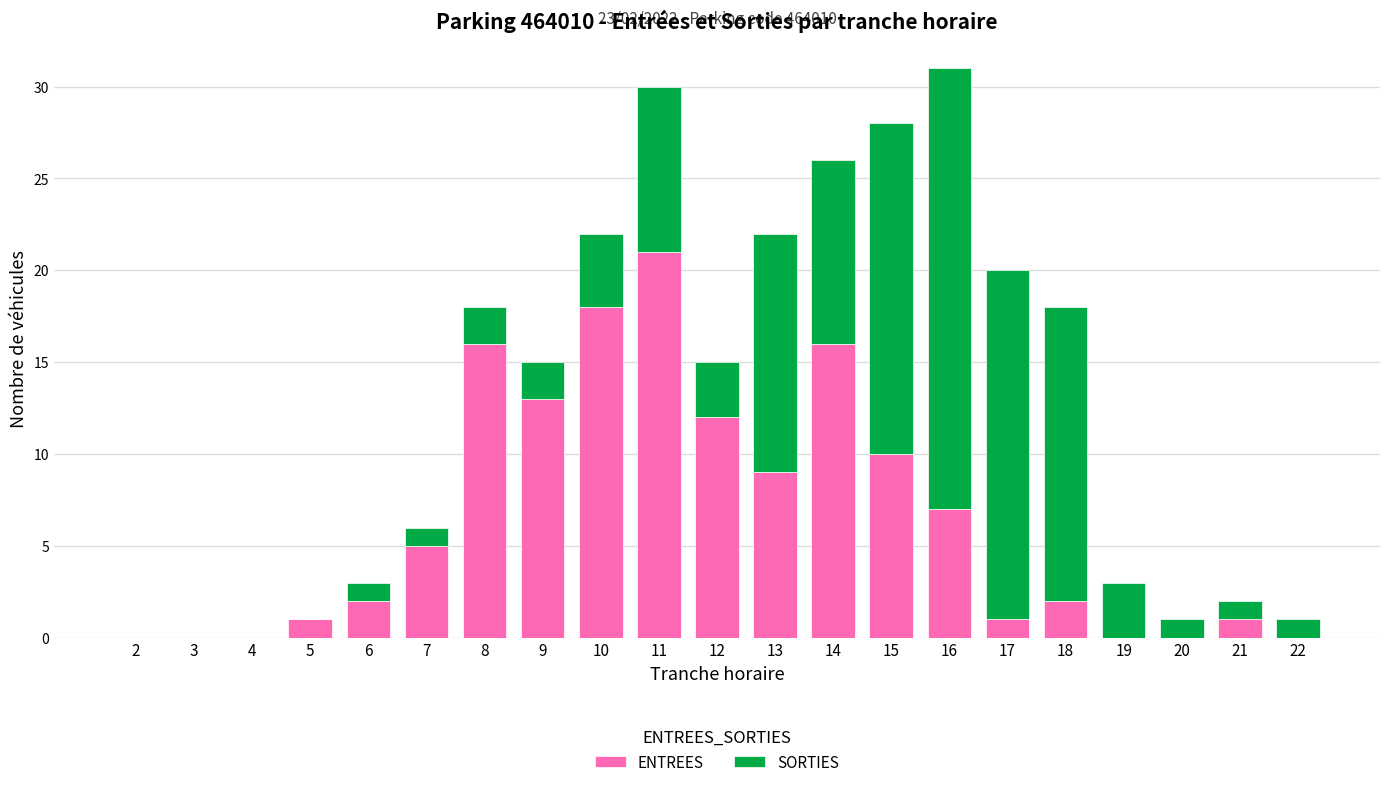

What is the maximum value for ENTREES?

21